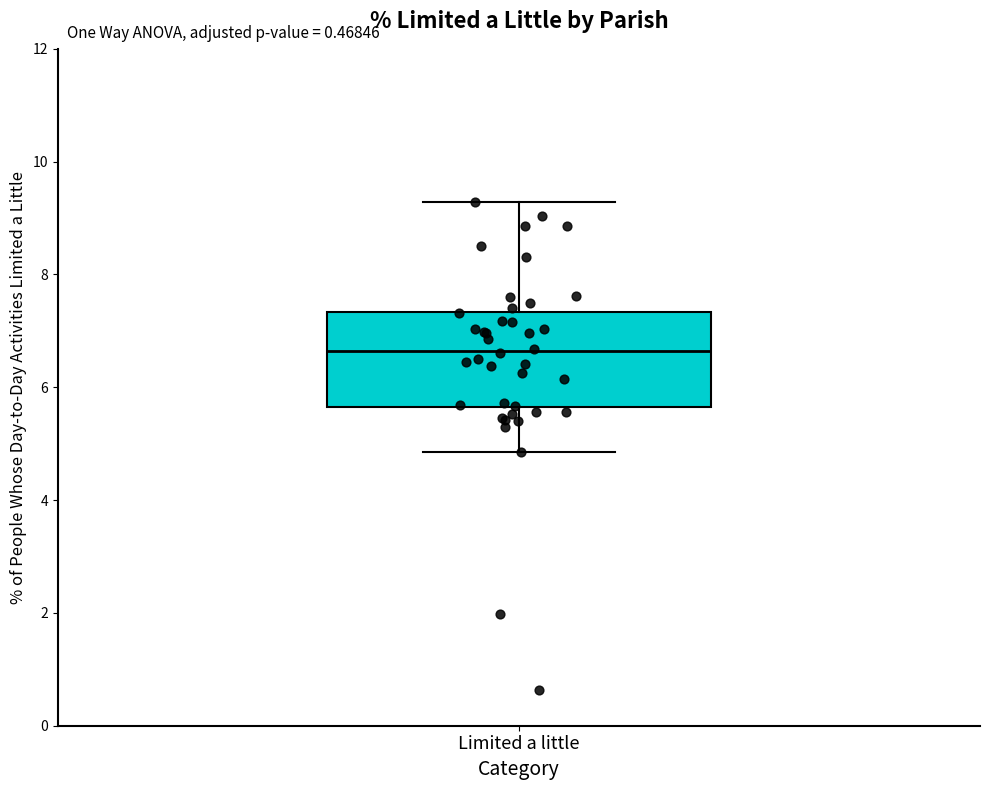

Transcribe this box plot: give where the median line is, the range the box spans, and where the two whiskers end, as read against the y-axis. The values are not printed on the chart, so give them approximately, as read against the axis.

median 6.6, box 5.6 to 7.4, whiskers 4.8 to 9.2